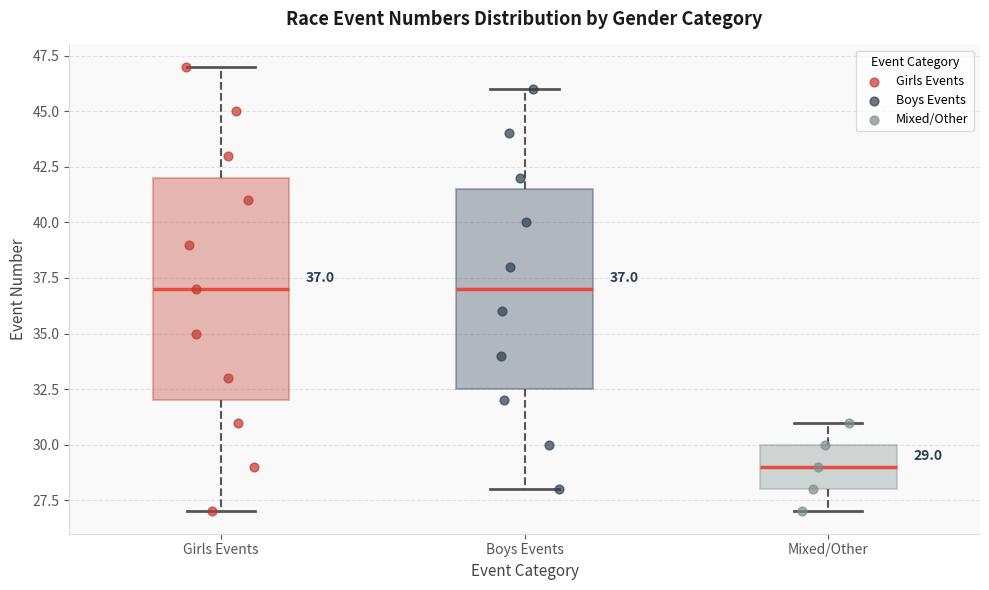

Which box is the tallest, from its lower edge to its upper edge?

Girls Events